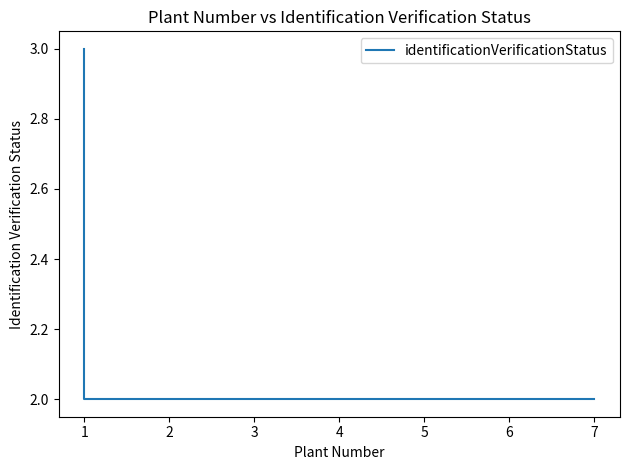

What is the greatest value displayed?

3